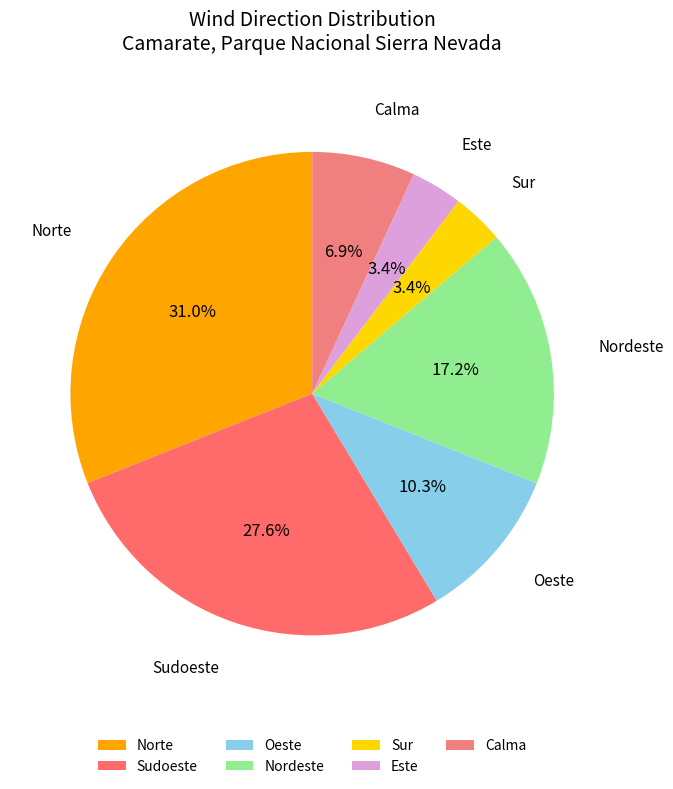

Which category has the biggest portion of the pie?

Norte